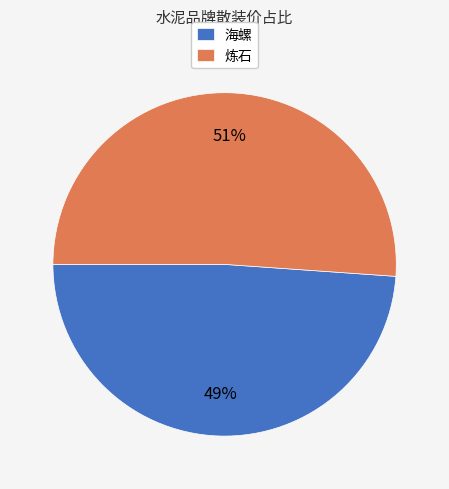

To the nearest percent, what is the combined percentage of 炼石 and 海螺?

100%